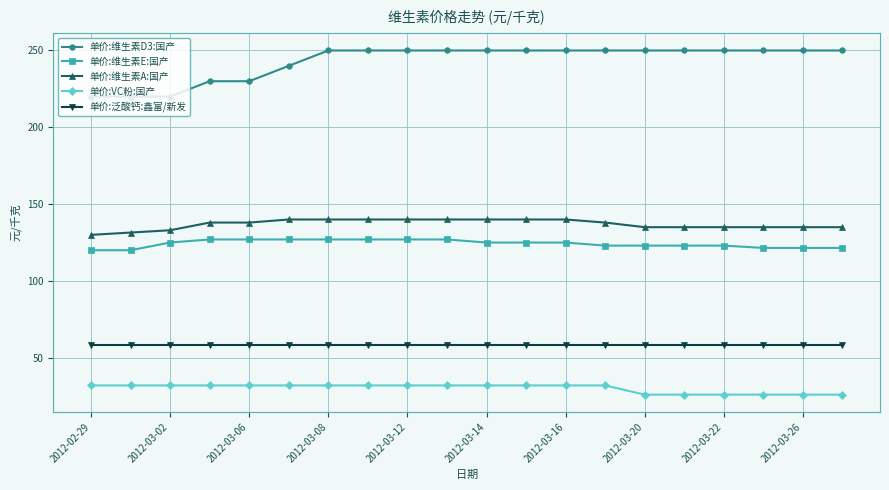

What are all the series names shown in the legend?

单价:维生素D3:国产, 单价:维生素E:国产, 单价:维生素A:国产, 单价:VC粉:国产, 单价:泛酸钙:鑫富/新发